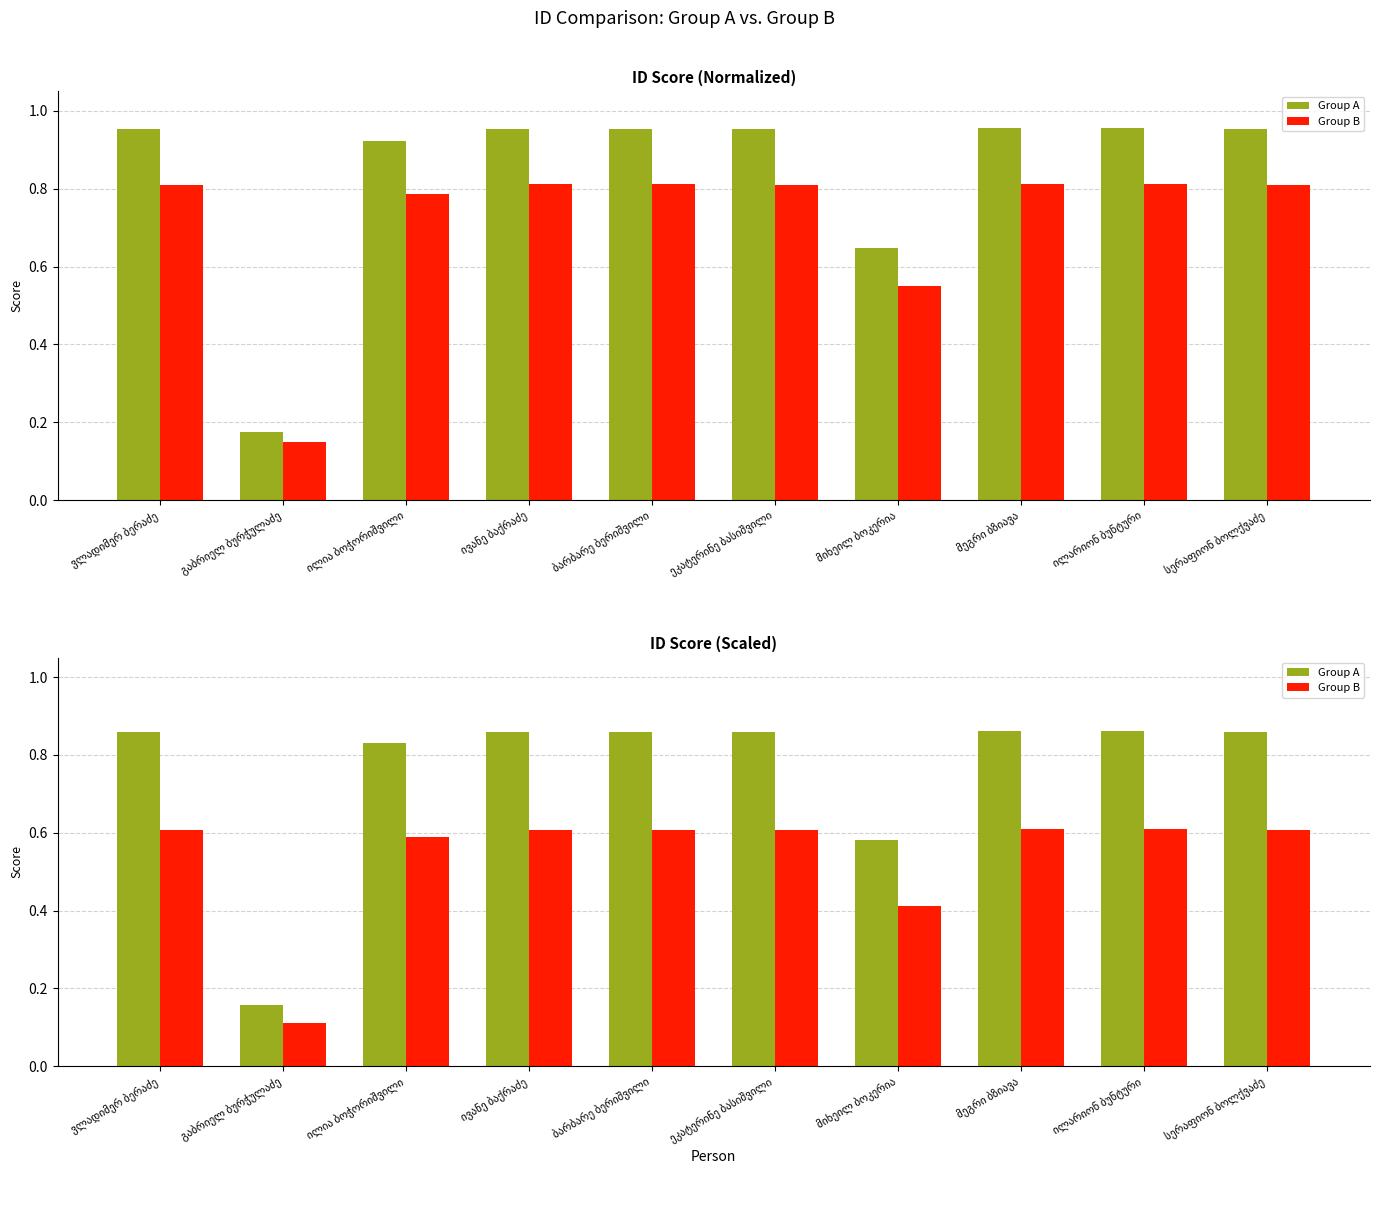

The value of Group A at ილია ბოჭორიშვილი is 0.4. True or false?

False